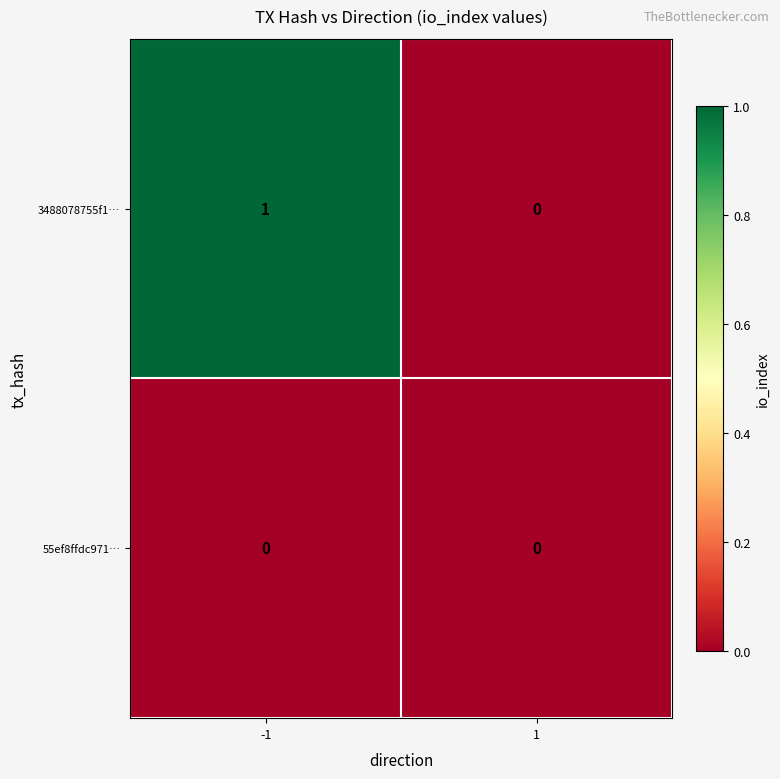

Rank the series by their maximum value, from highest to lowest.

3488078755f1…, 55ef8ffdc971…